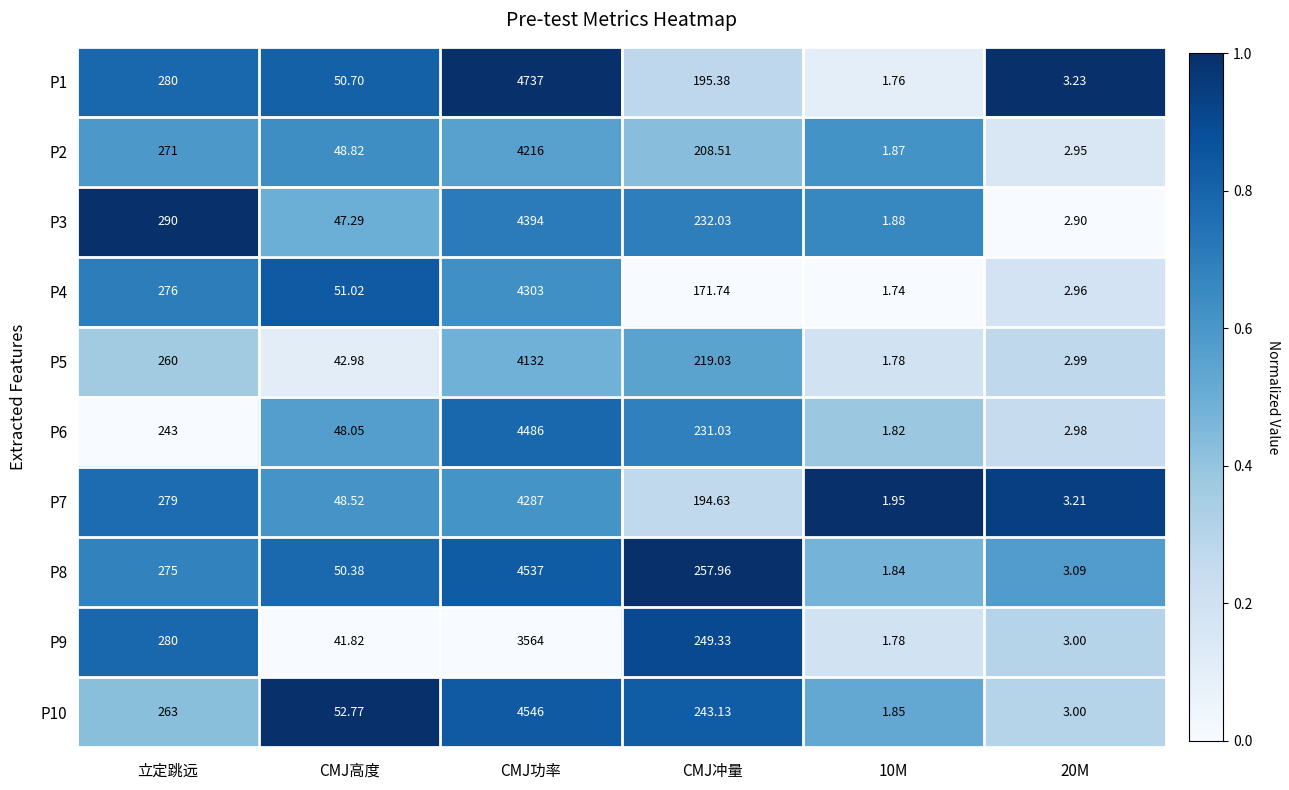

How many categories are shown in the chart?

6